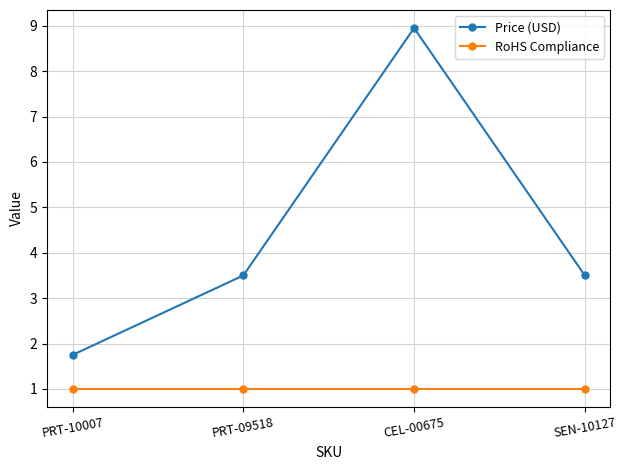

The value of Price (USD) at CEL-00675 is 8.9. True or false?

True